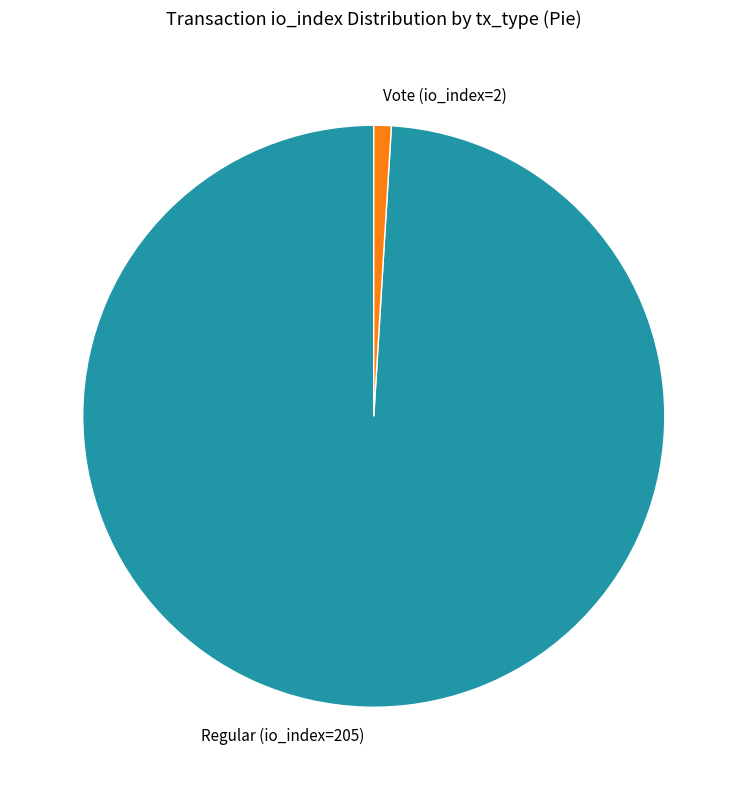

Which slice is the smallest?

Vote (io_index=2)